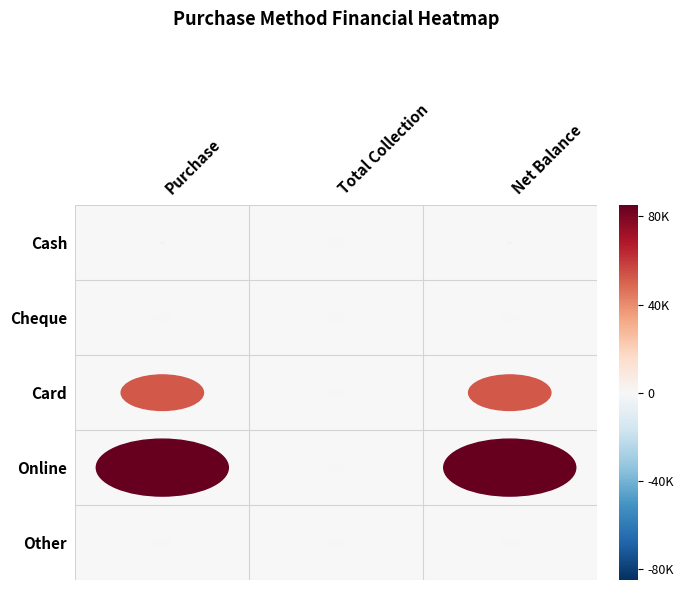

True or false: Cash has a value of 1898 at 1.

False